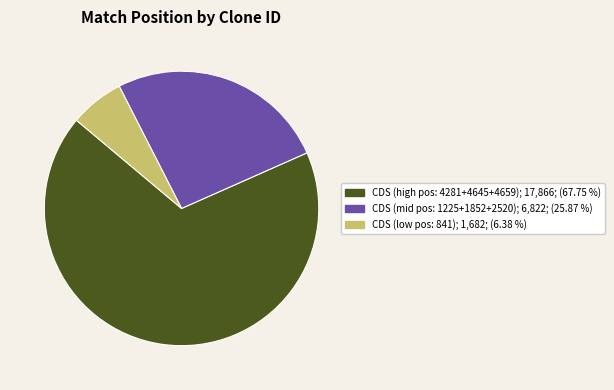

Does any single category account for the majority?

Yes